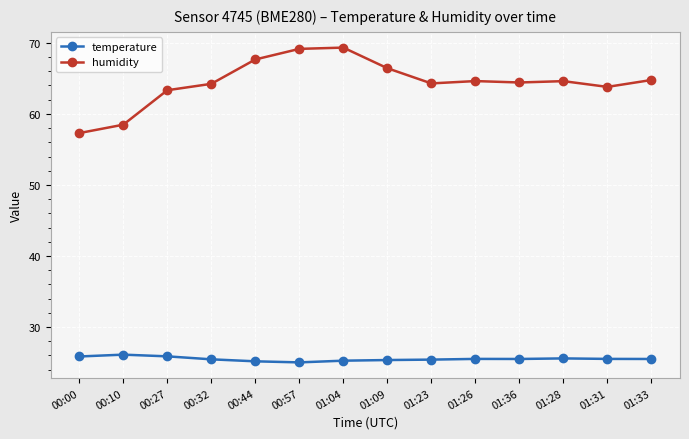

How many lines are shown in the chart?

2